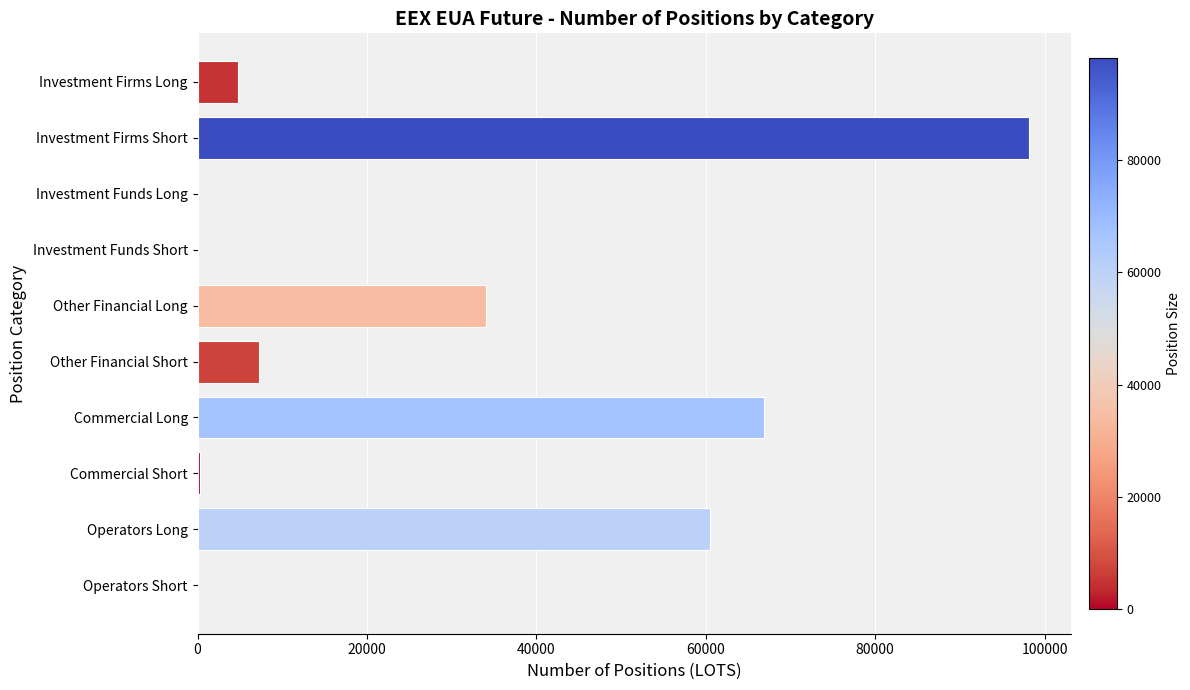

Approximately how many times larger is the value at Commercial Long compared to Investment Firms Short?

0.7